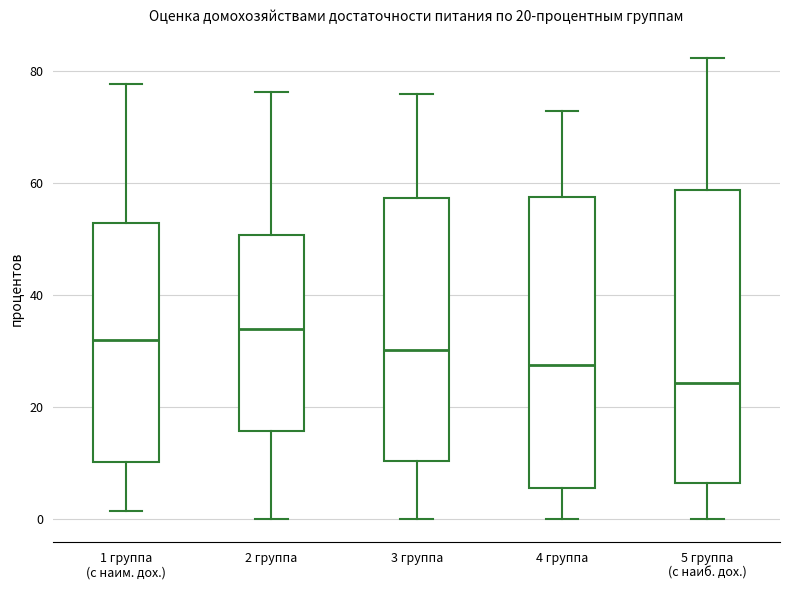

Which box's median line is the lowest?

5 группа (с наиб. дох.)